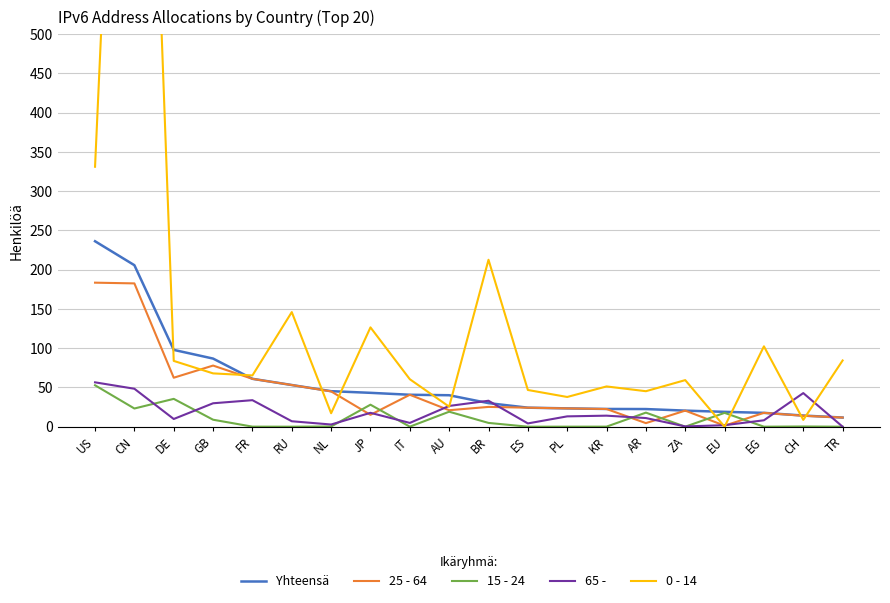

True or false: Yhteensä and 15 - 24 cross at least once.

False